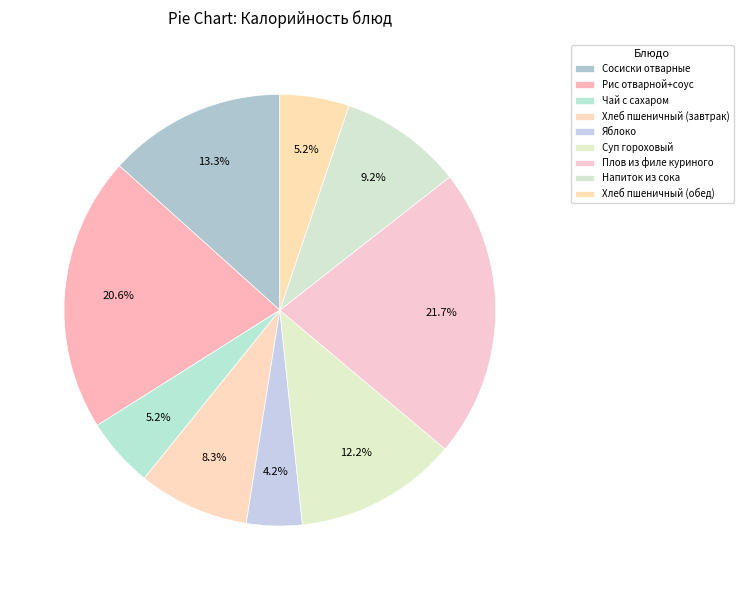

Is there a majority slice in this chart?

No